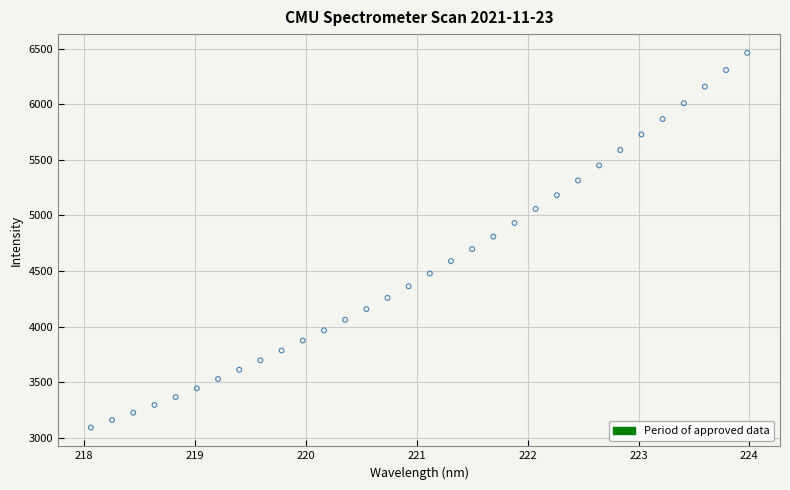

What is the range of X values (max minus min)?

5.9